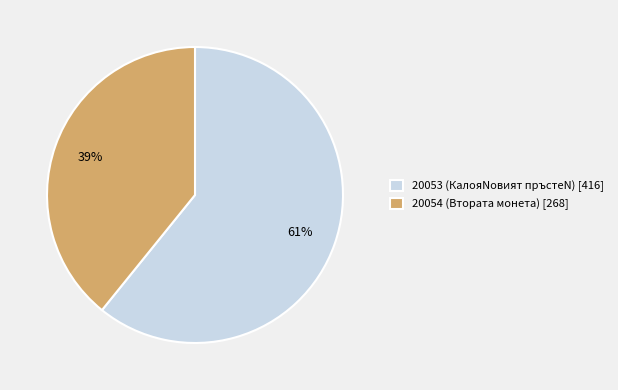

Does 20054 (Втората монета) account for over 50% of the chart?

No